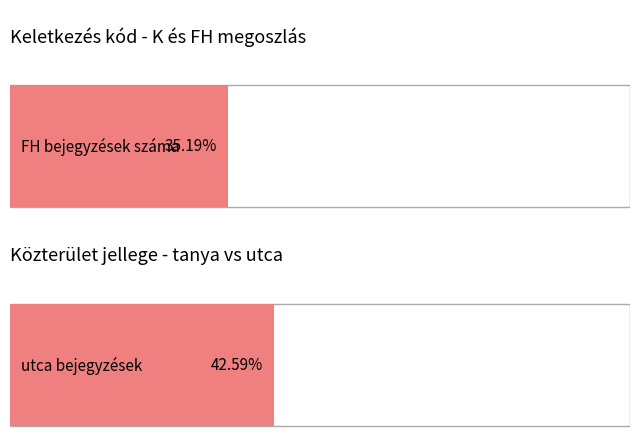

How many data points are above 12?

2